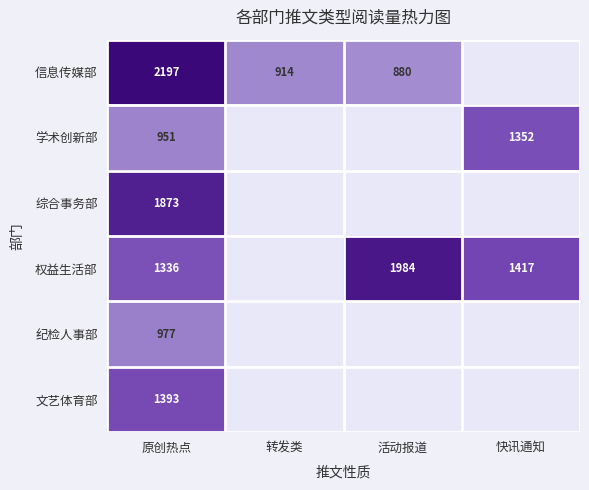

Between 转发类 and 活动报道, which is larger?

转发类